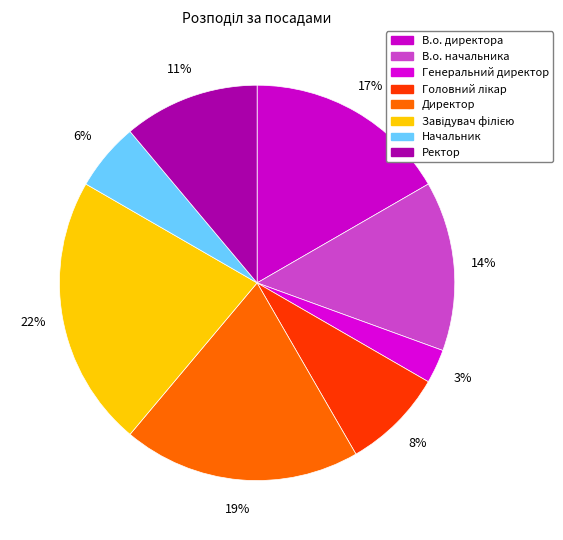

How many segments does this pie chart have?

8